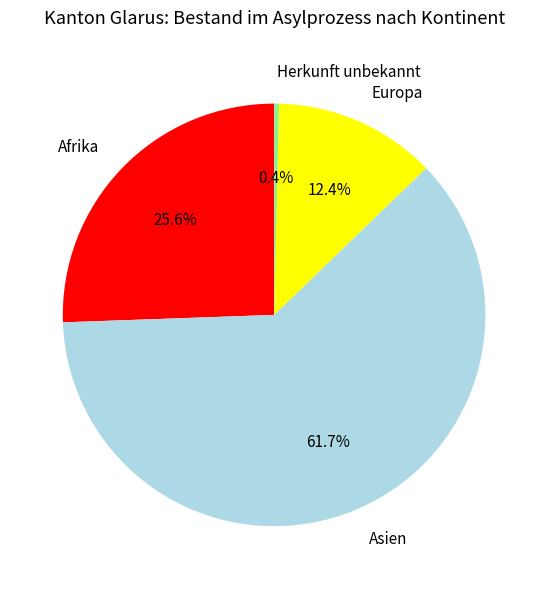

Does any single category account for the majority?

Yes